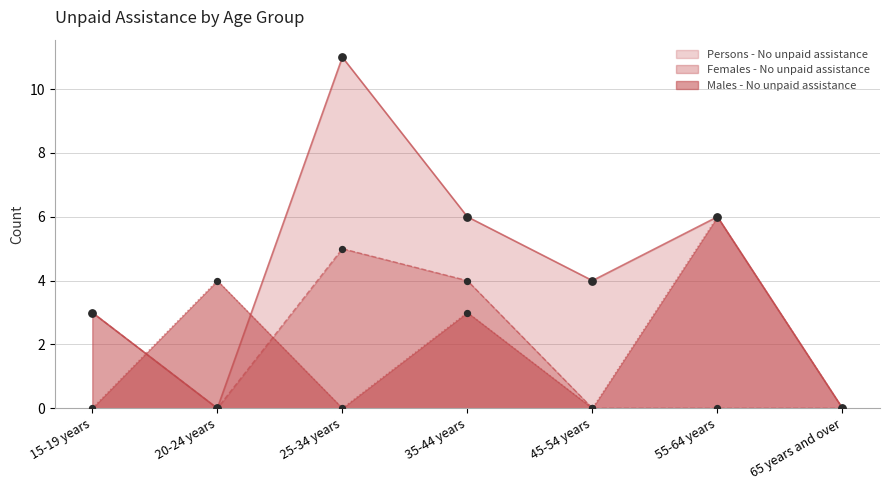

At how many categories does at least one series exceed 0?

6